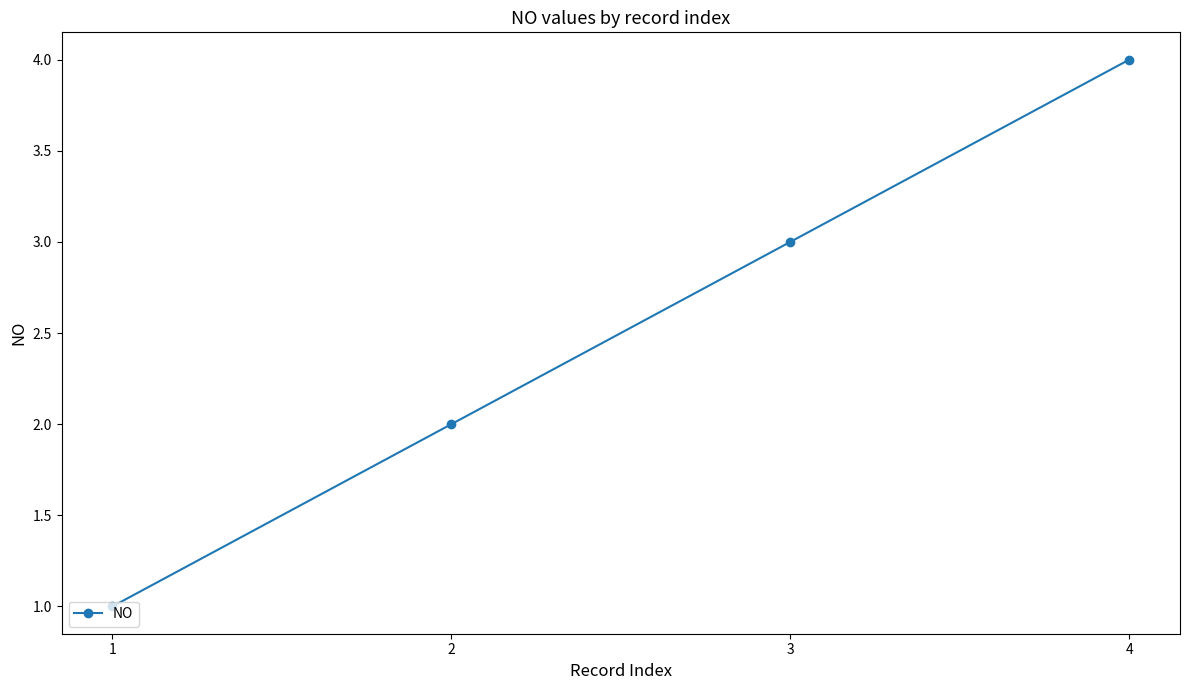

The chart shows a value of 2 at 2. True or false?

True